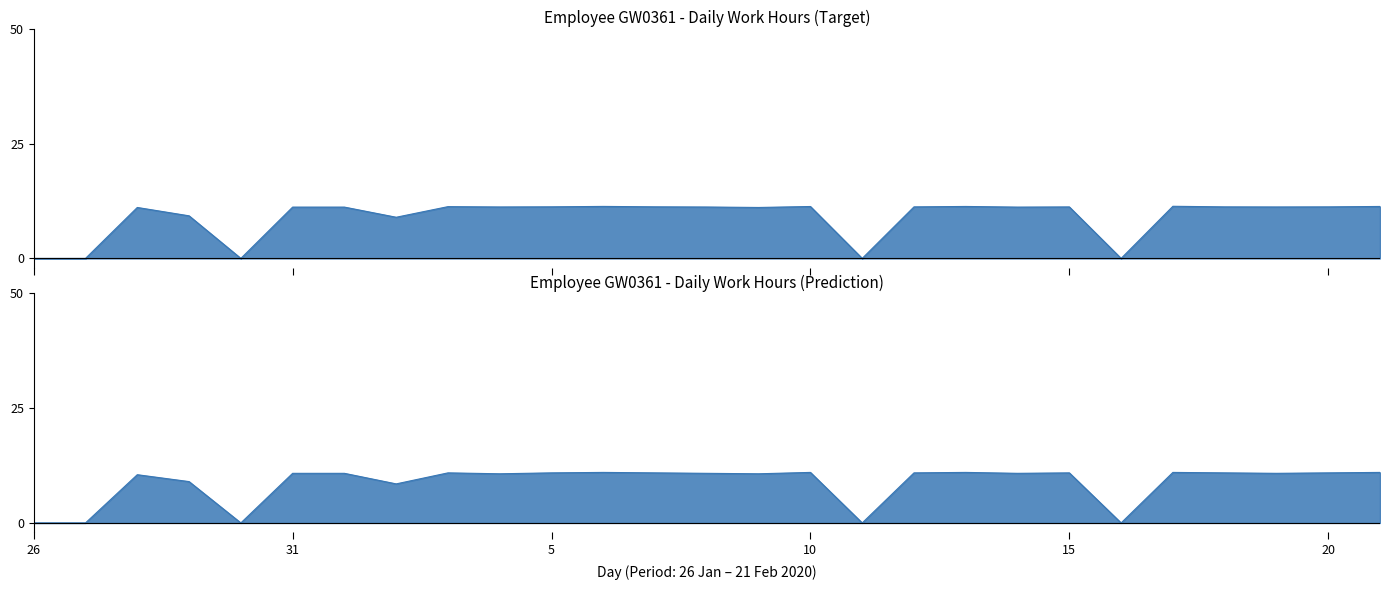

What is the value of the Daily Work Hours (Prediction) point at the 15th from the left?

10.7